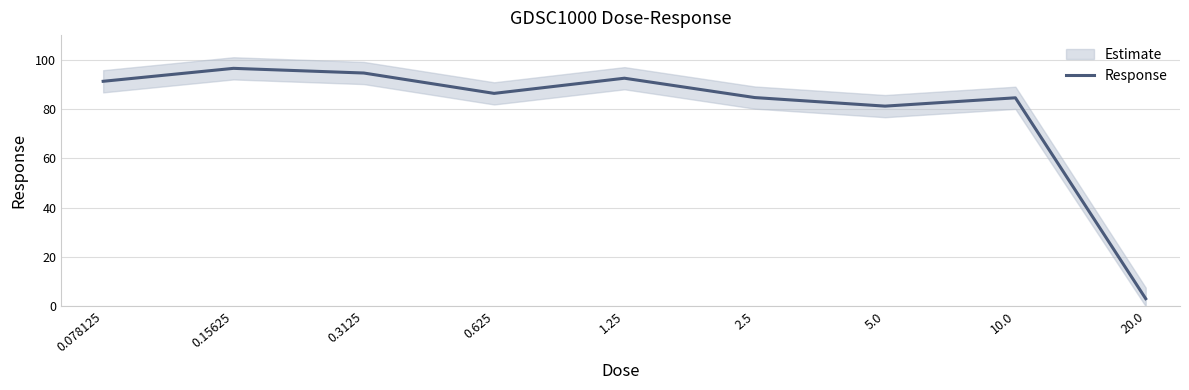

The chart shows a value of 94.6 at 0.3125. True or false?

True